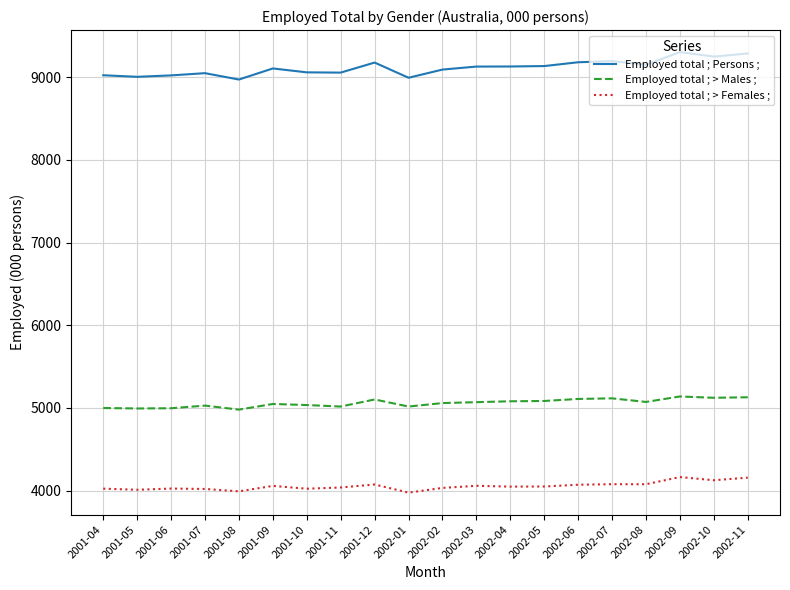

Which series has the largest total across all categories?

Employed total ; Persons ;